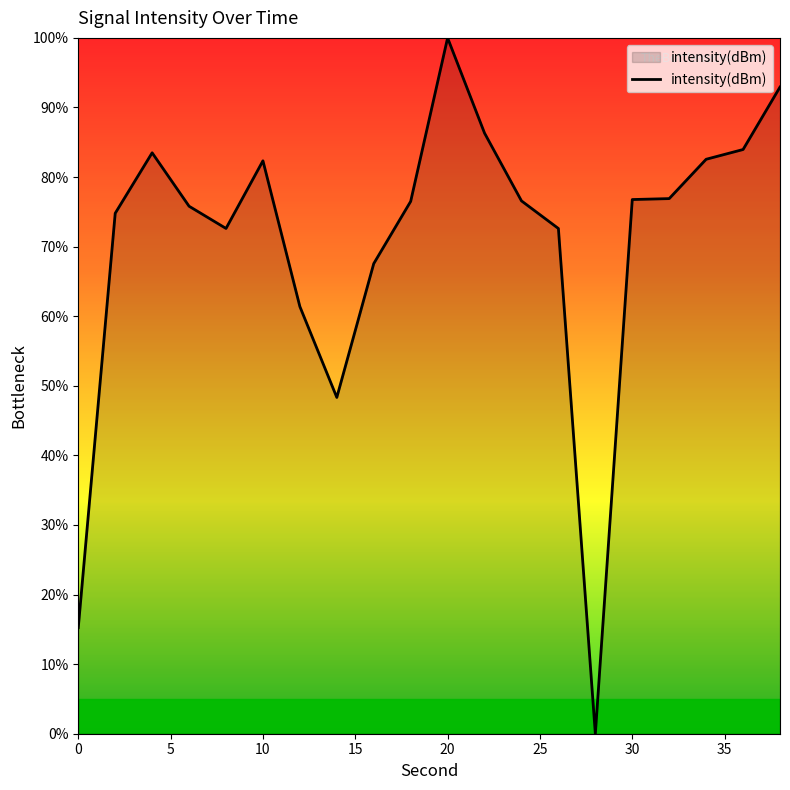

What is the difference between the maximum and minimum values?

100.0